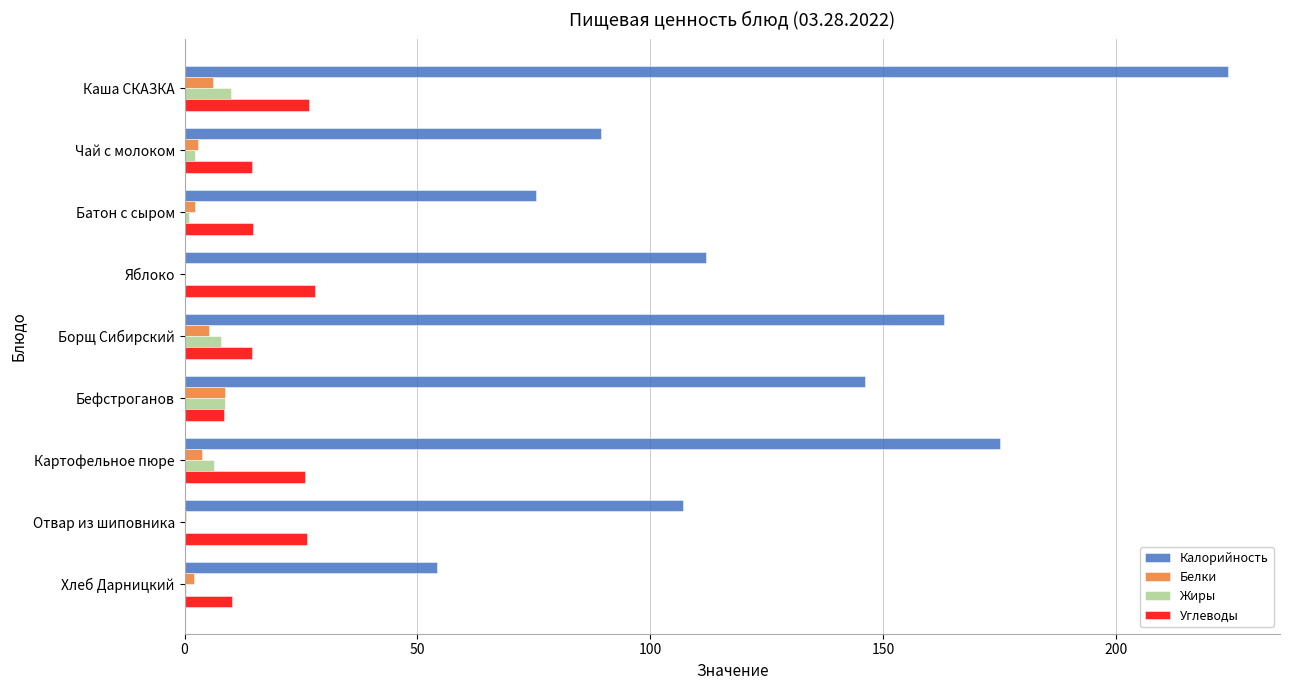

Which series has the largest total across all categories?

Калорийность